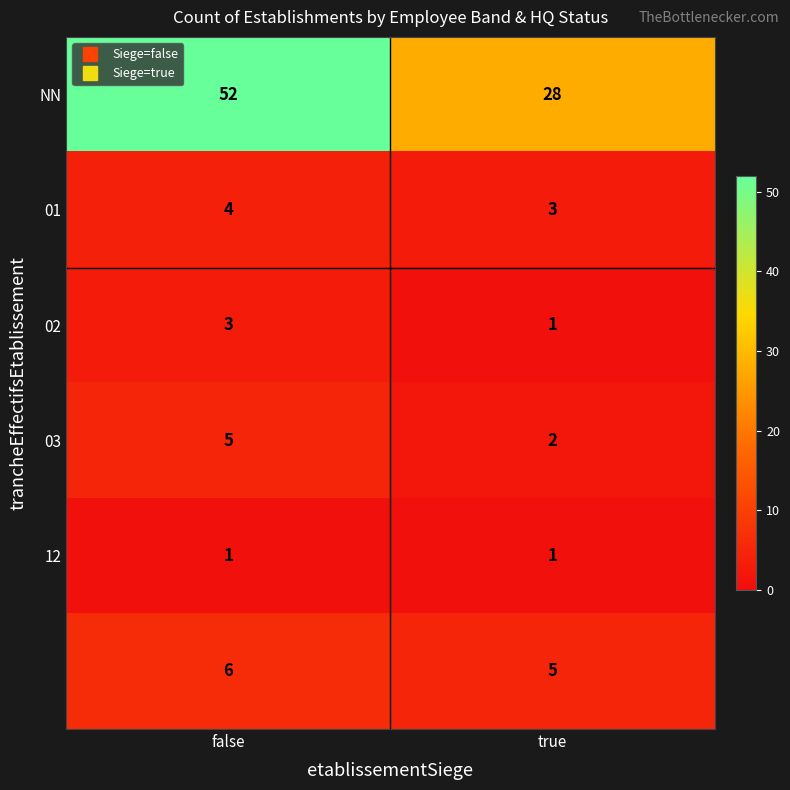

At how many categories does at least one series exceed 36?

1